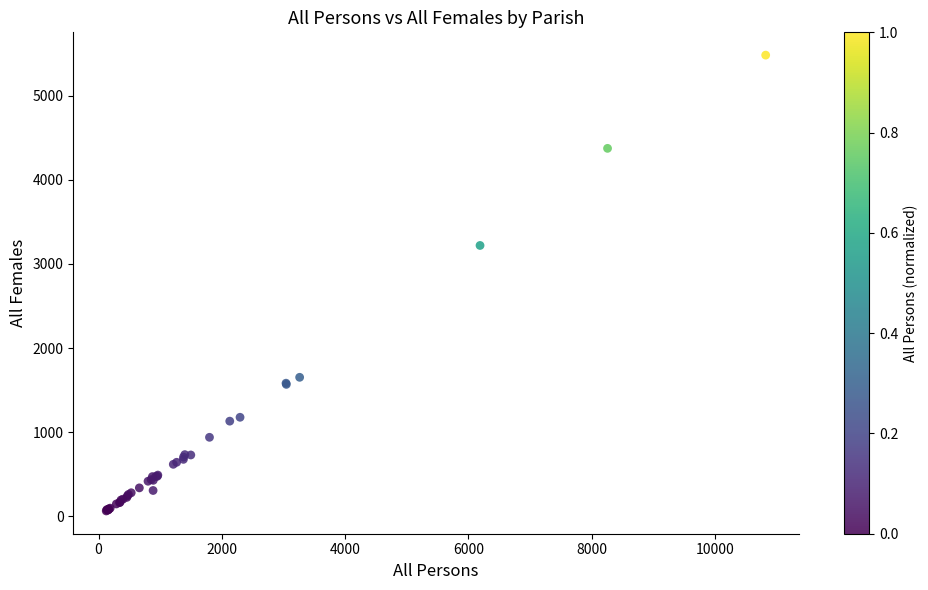

What Y value in the scatter plot is closest to 2773?

3220